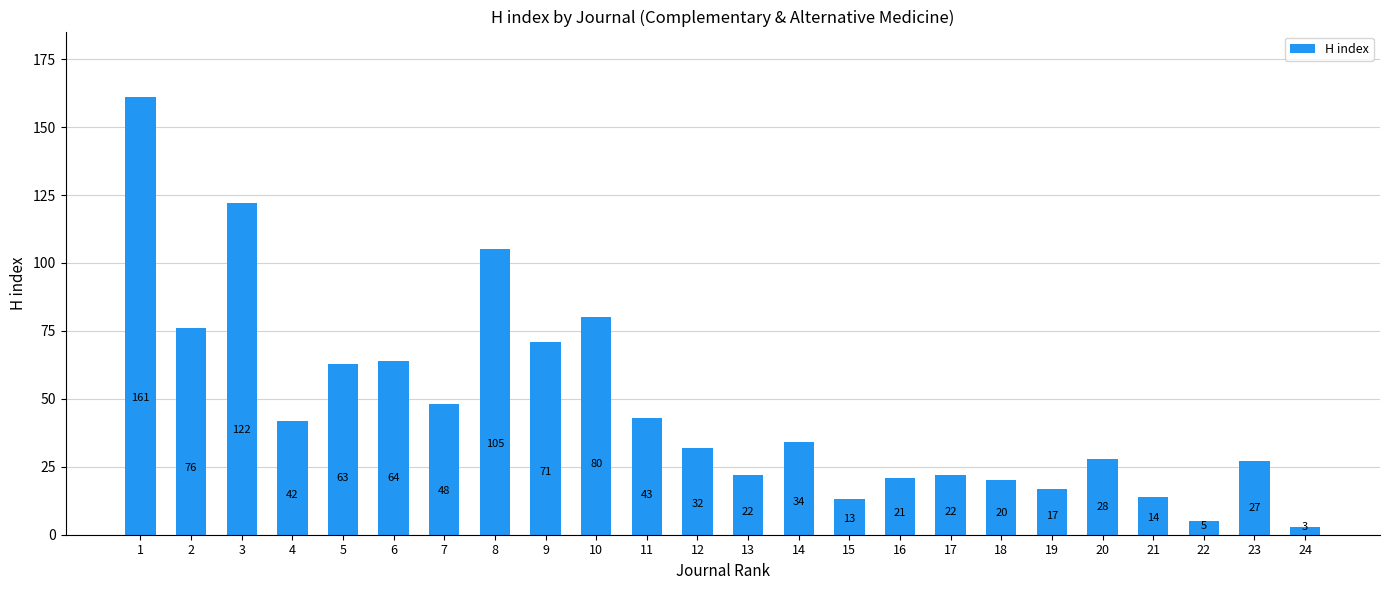

How many values are below 34?

12